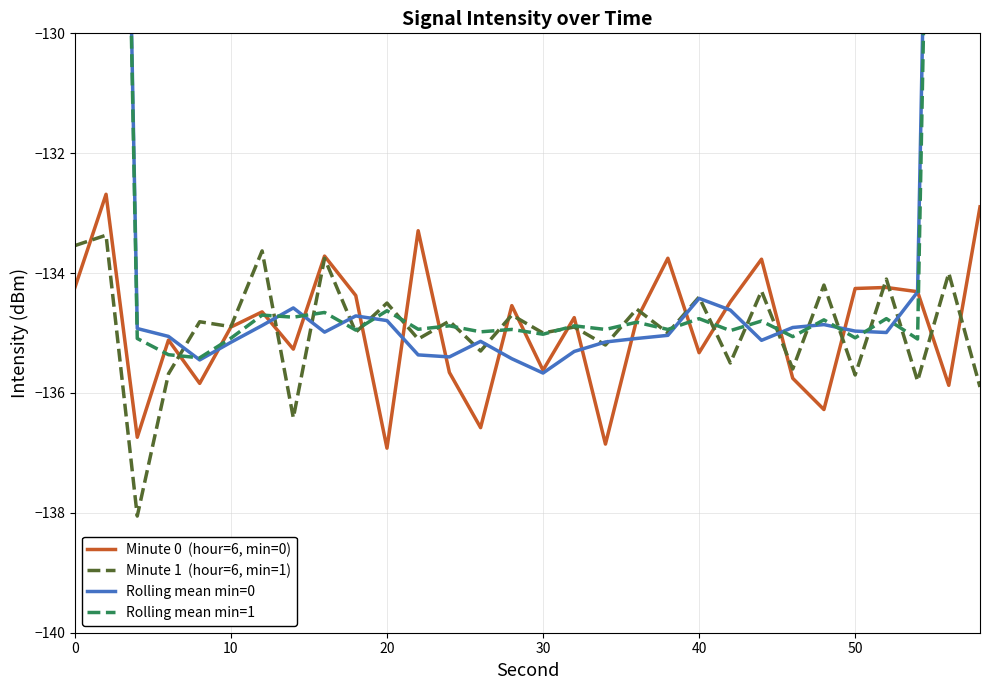

What is the difference between the maximum and minimum values in the Minute 1  (hour=6, min=1) series?

4.7